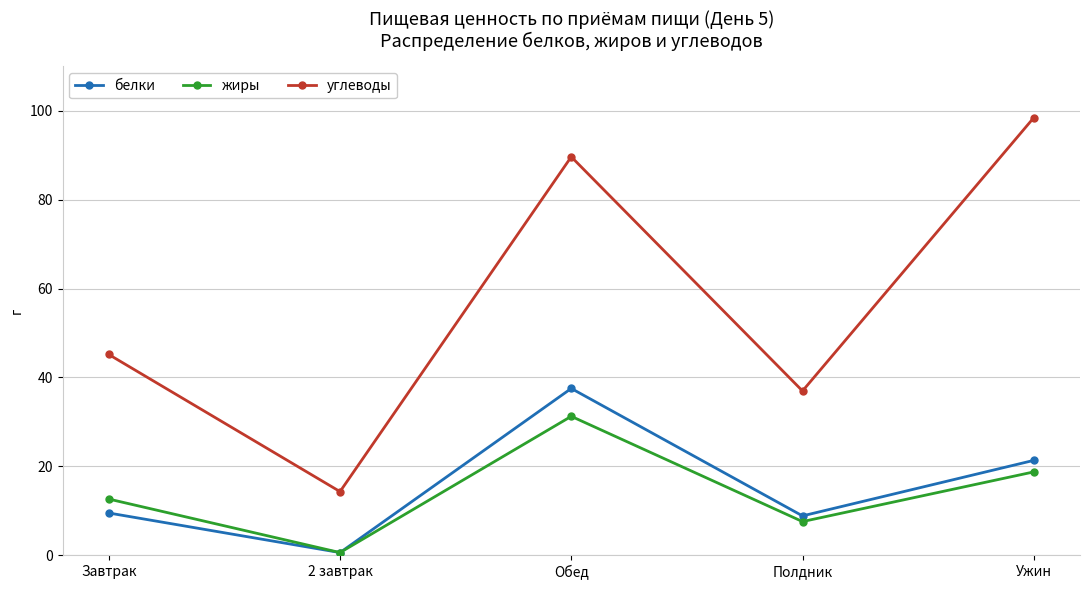

Where is the first local maximum for углеводы?

Обед